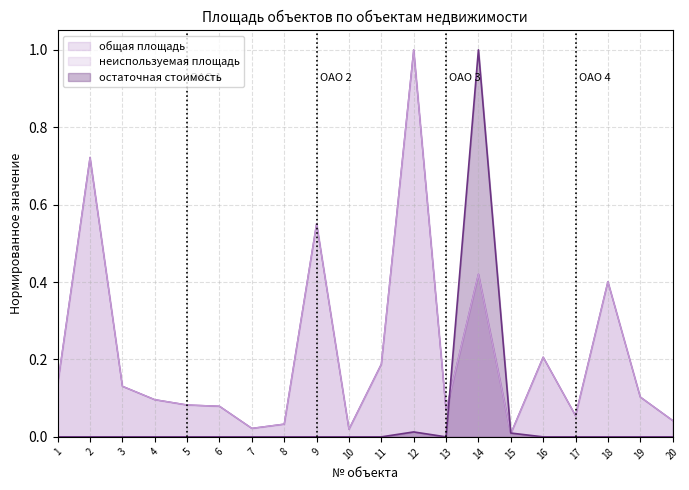

Between 1 and 4, which is larger?

1